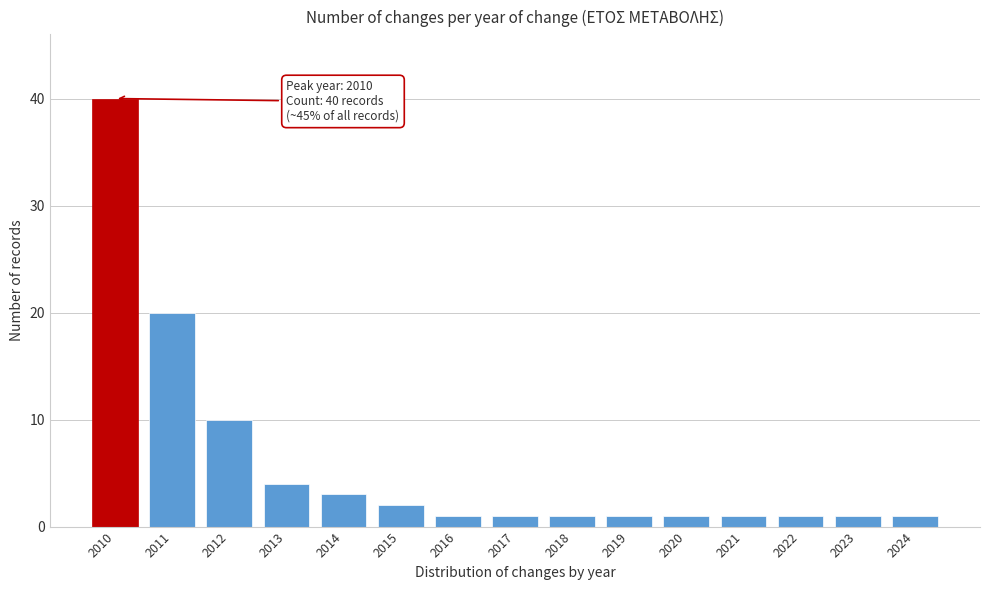

Reading right to left, what are all the values shown in this chart?

1	1	1	1	1	1	1	1	1	2	3	4	10	20	40